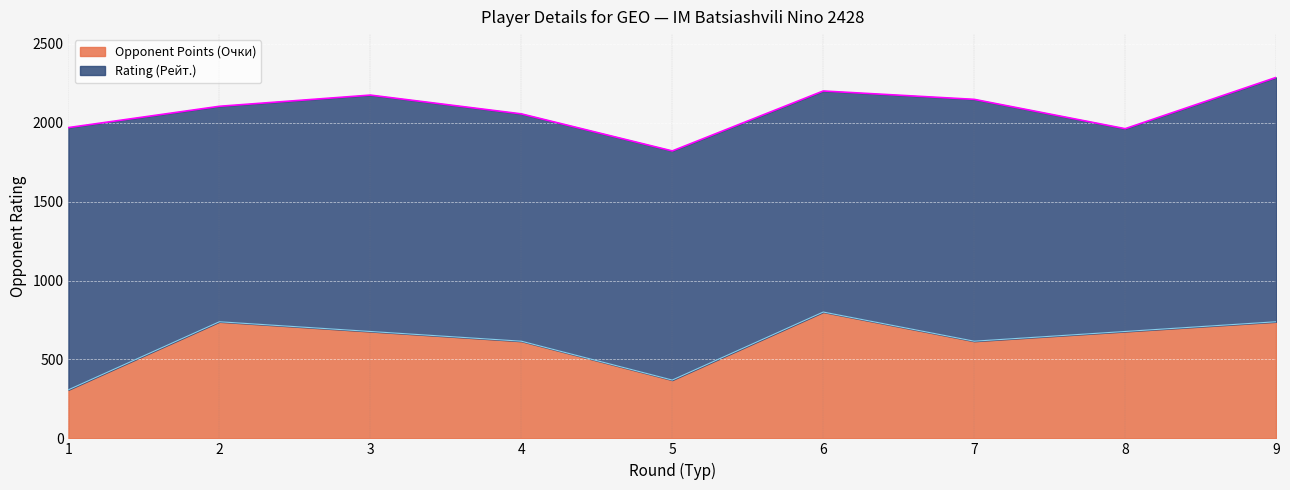

What is the average value of the Opponent Points (Очки) series?

616.0